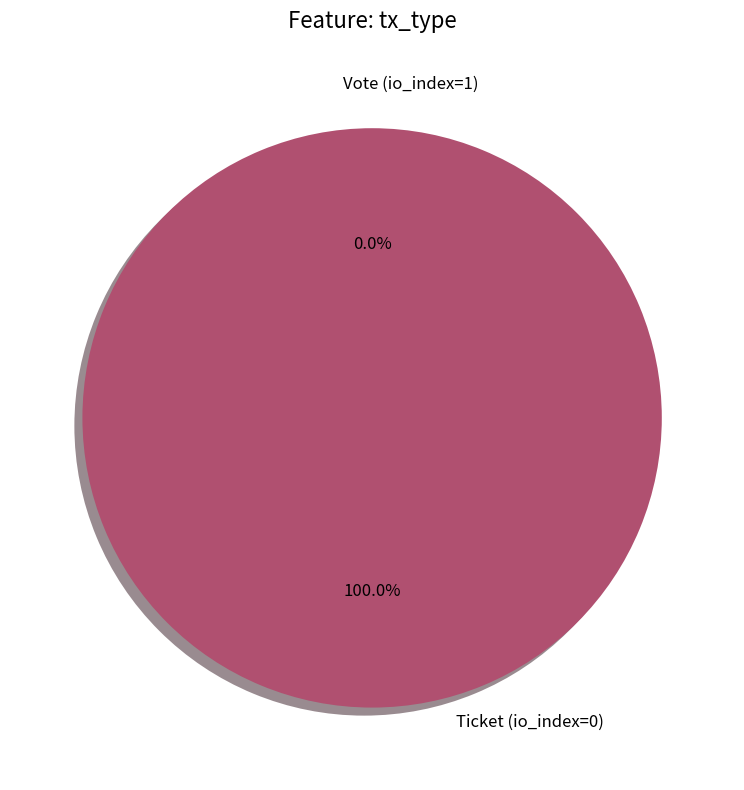

To the nearest percent, what is the difference between the largest and smallest slice percentages?

100%